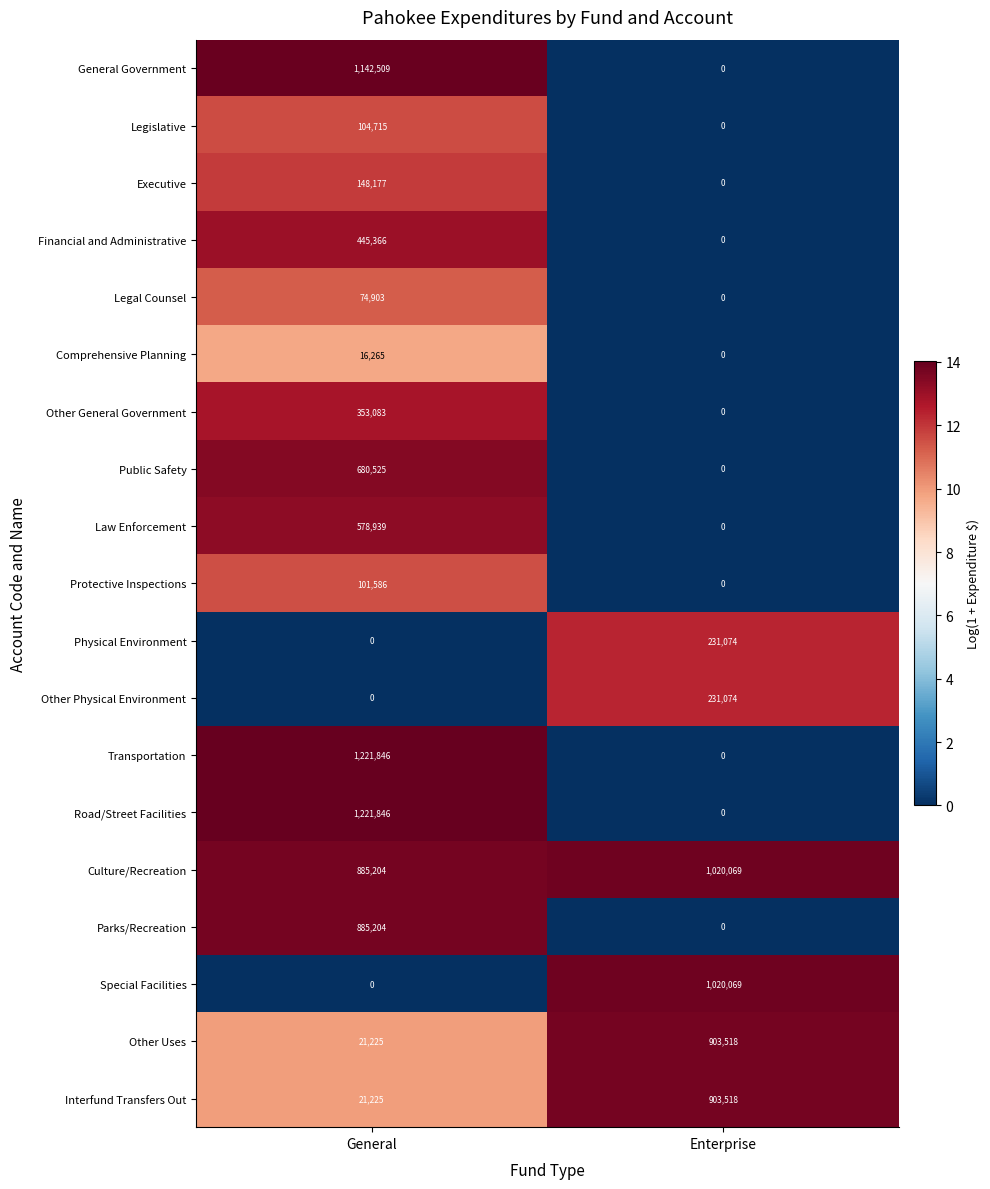

What is the spread (max minus min) of values at General?

1221846